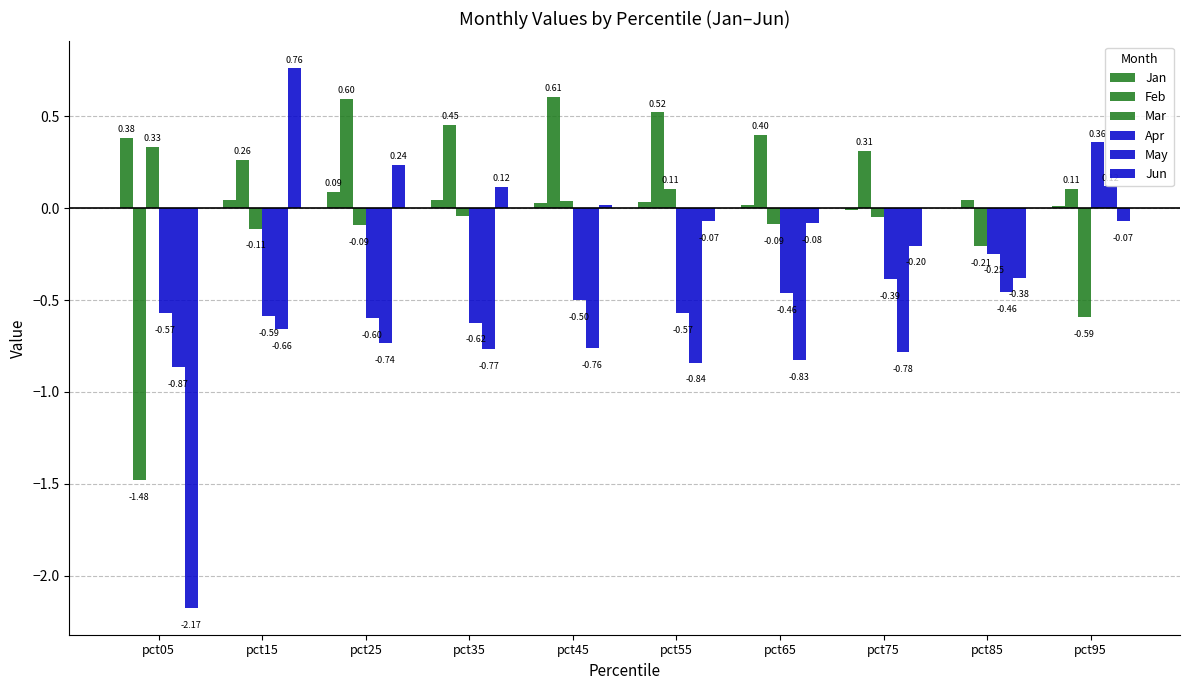

The value of May at pct55 is -0.8. True or false?

True